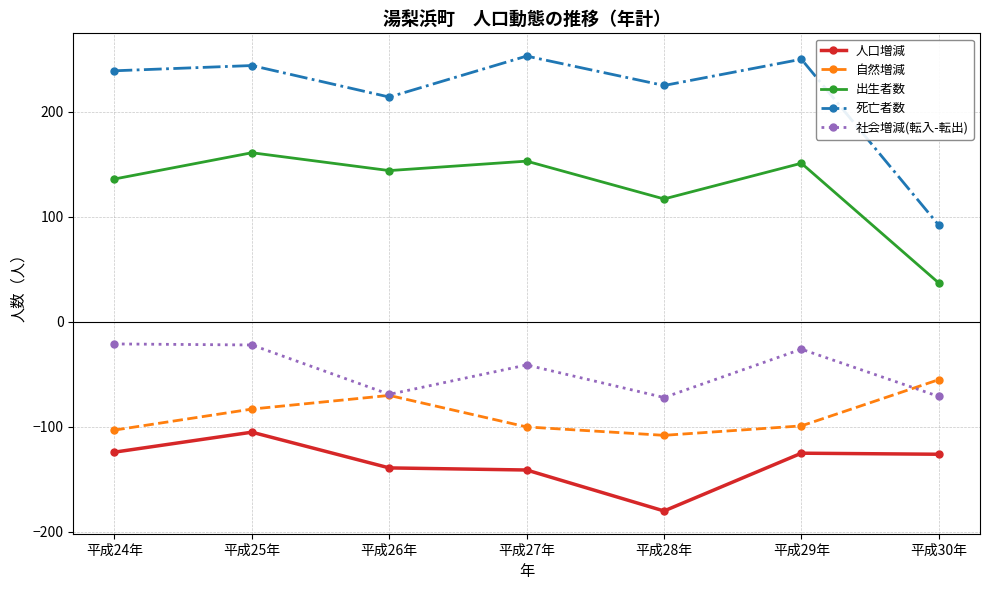

Which series has the largest range (max minus min)?

死亡者数